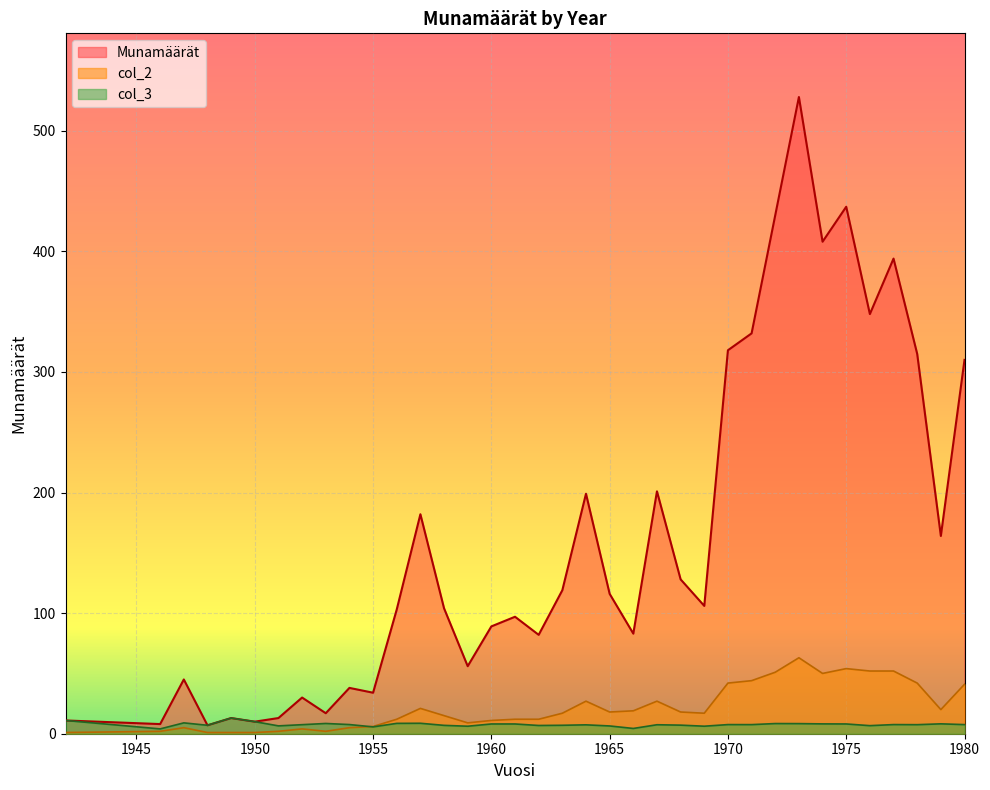

What is the sum of all col_2 values?

776.0